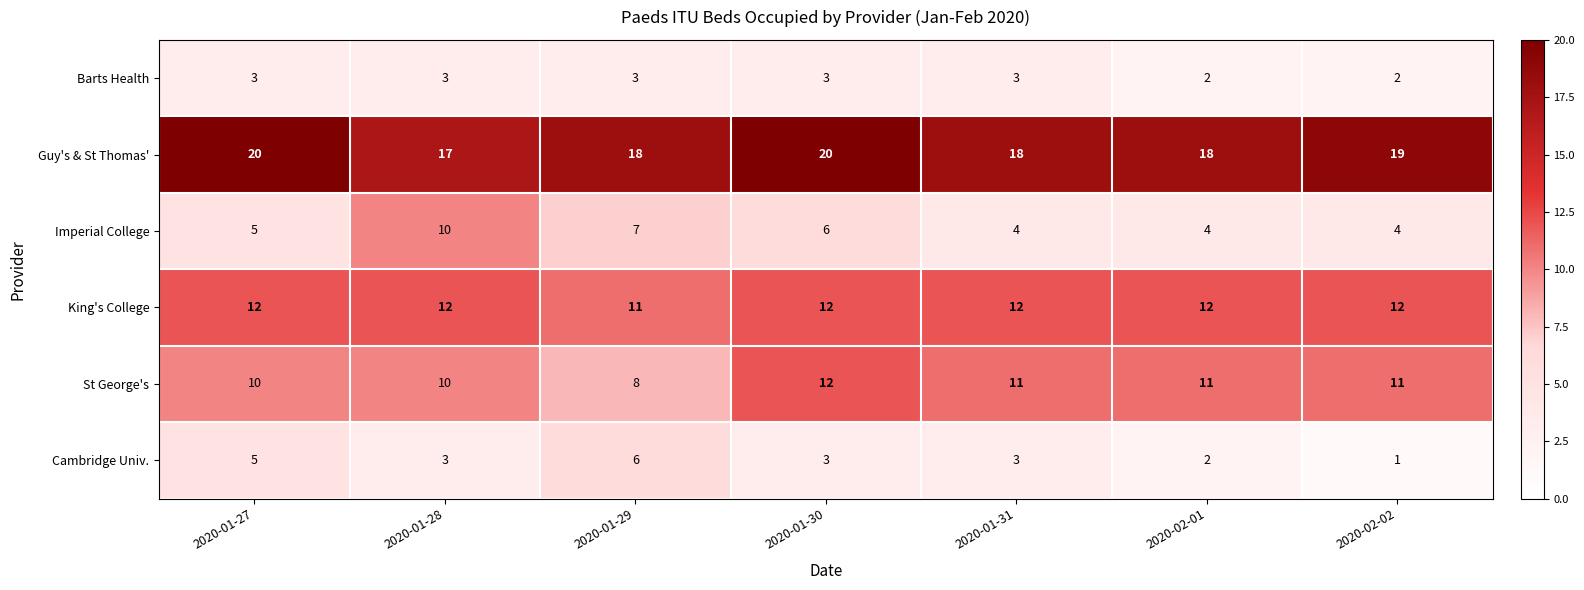

What is the difference between the Imperial College values at 2020-01-29 and 2020-01-31?

3